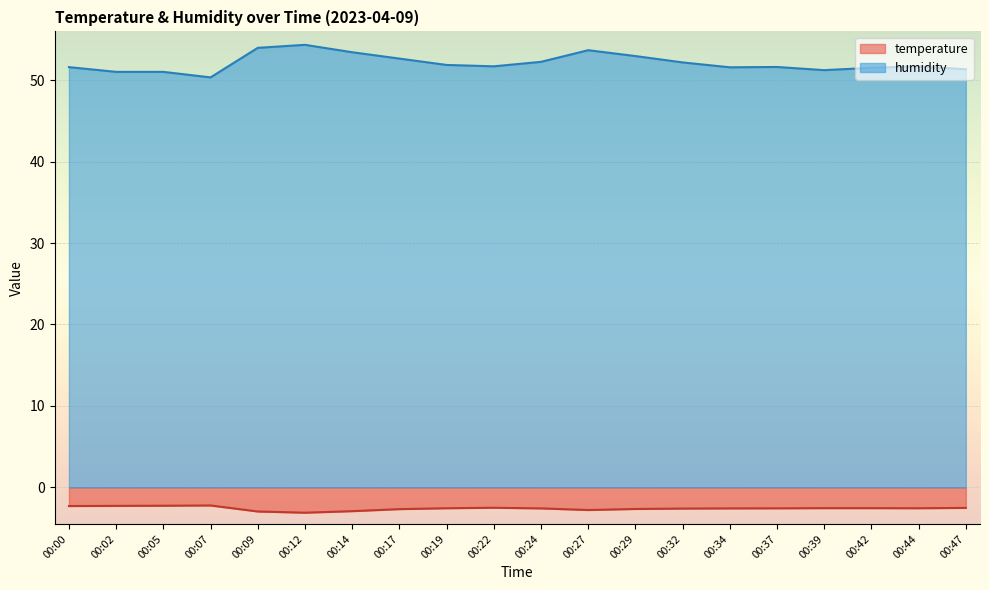

In humidity, how many points are lower than both neighbors (excluding endpoints)?

4